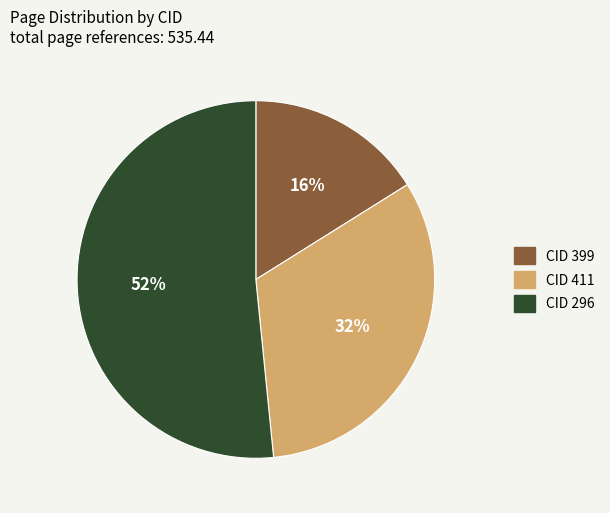

True or false: CID 411 accounts for 26% of the total.

False